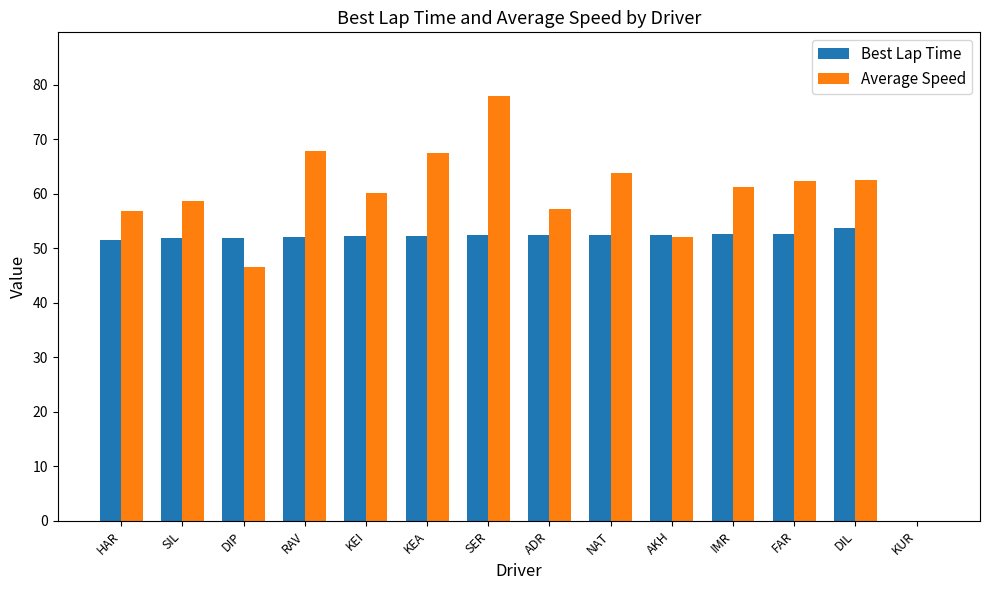

The Average Speed series shows 60.2 at KEI. True or false?

True